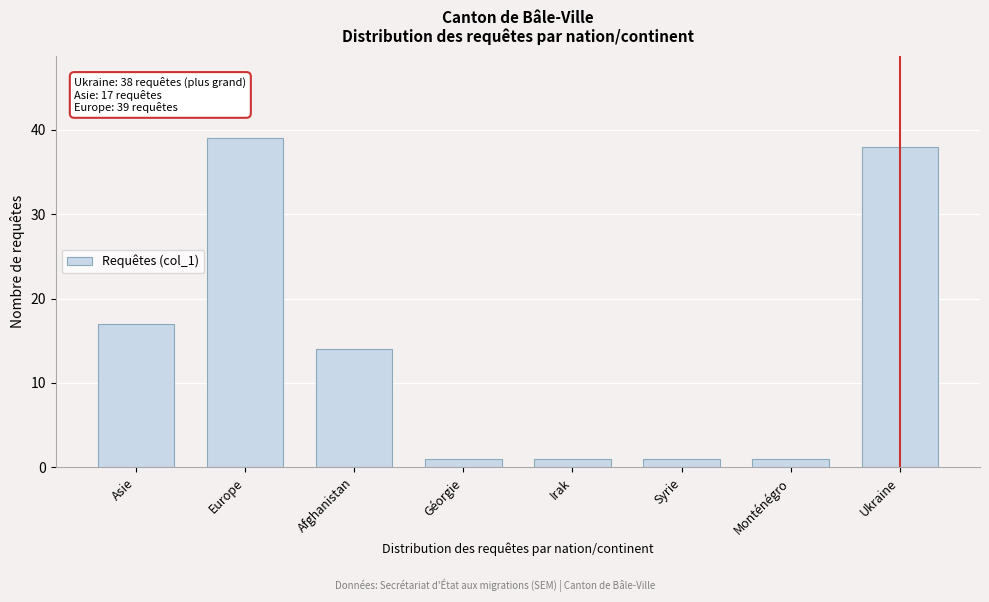

Reading right to left, list all the values displayed in this chart.

Ukraine=38	Monténégro=1	Syrie=1	Irak=1	Géorgie=1	Afghanistan=14	Europe=39	Asie=17